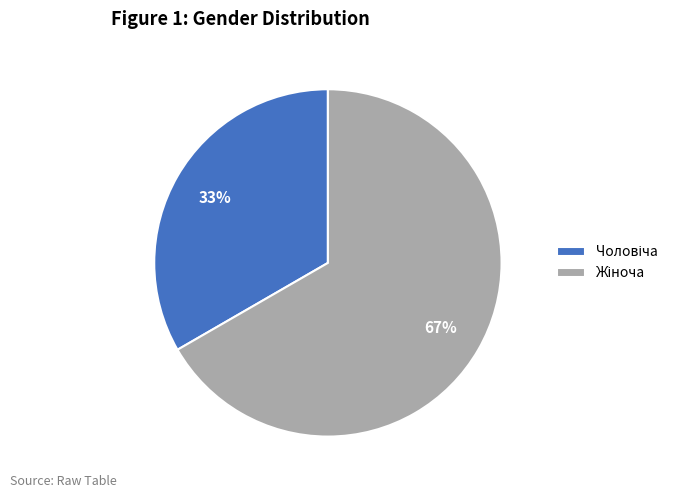

Does any single category account for the majority?

Yes